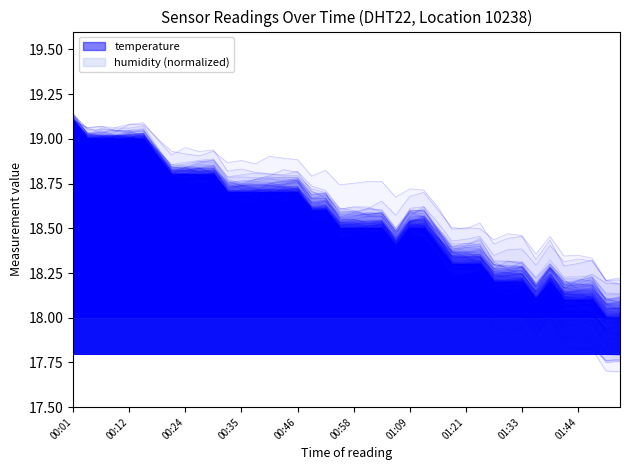

What is the difference between the second highest and minimum values?

1.0